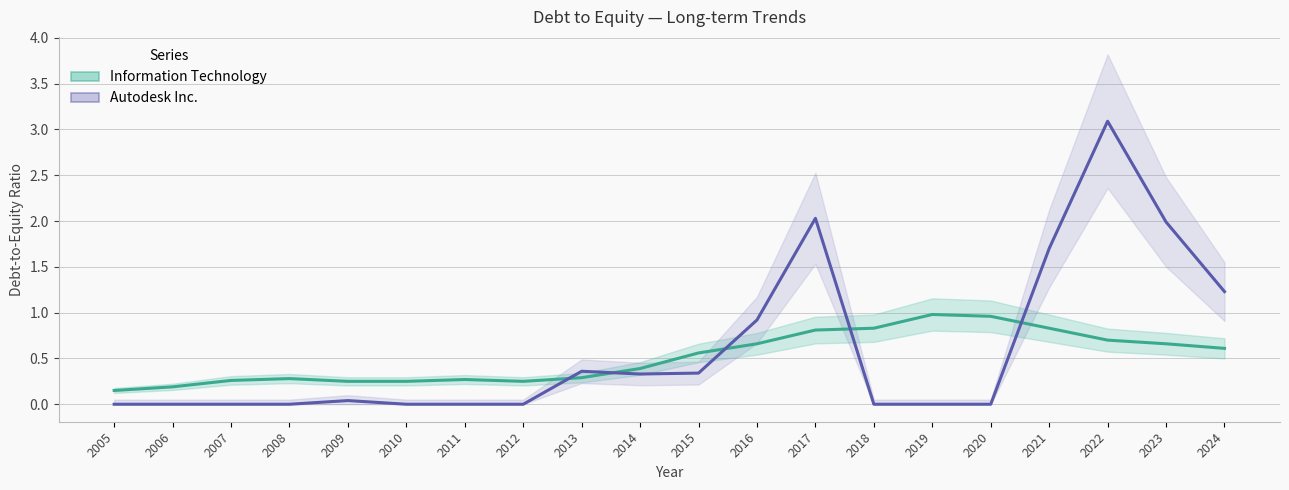

At how many categories does at least one series exceed 3?

1